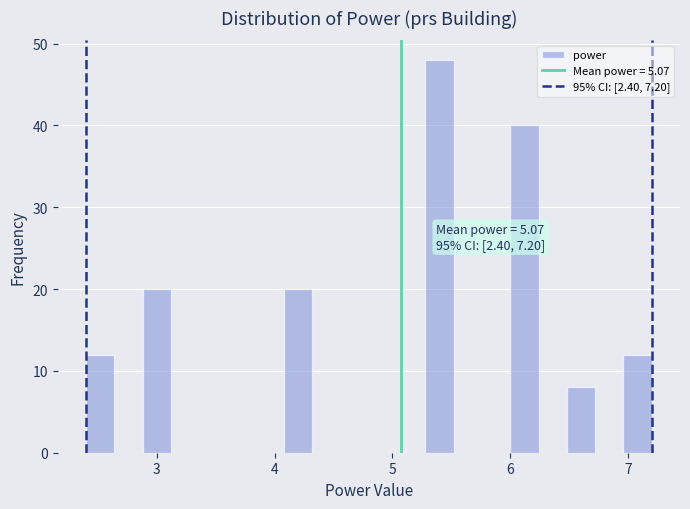

Read against the x-axis, roughly where is the centre of the tallest bar?

5.4